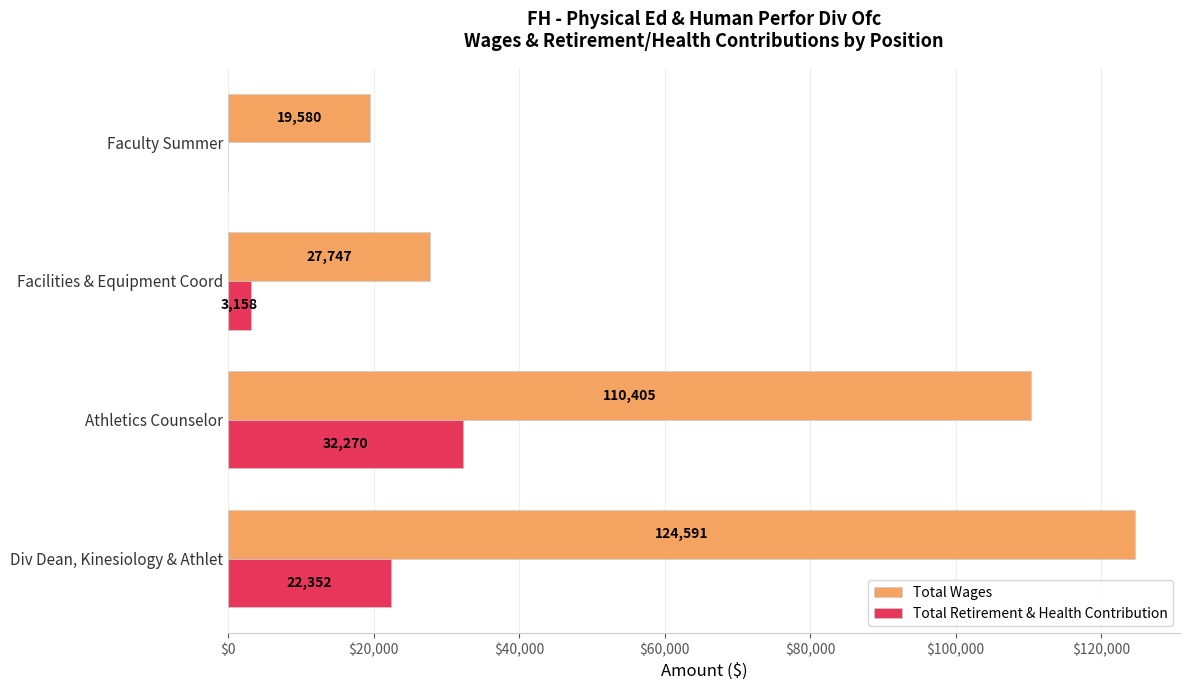

Which category has the highest value in the Total Retirement & Health Contribution series?

Athletics Counselor